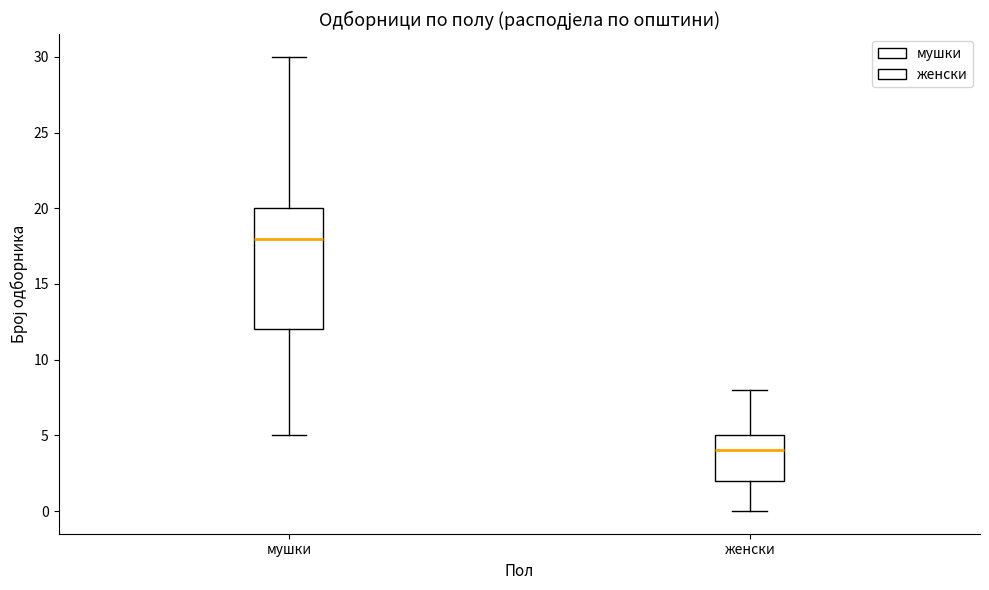

Which box is the tallest, from its lower edge to its upper edge?

мушки